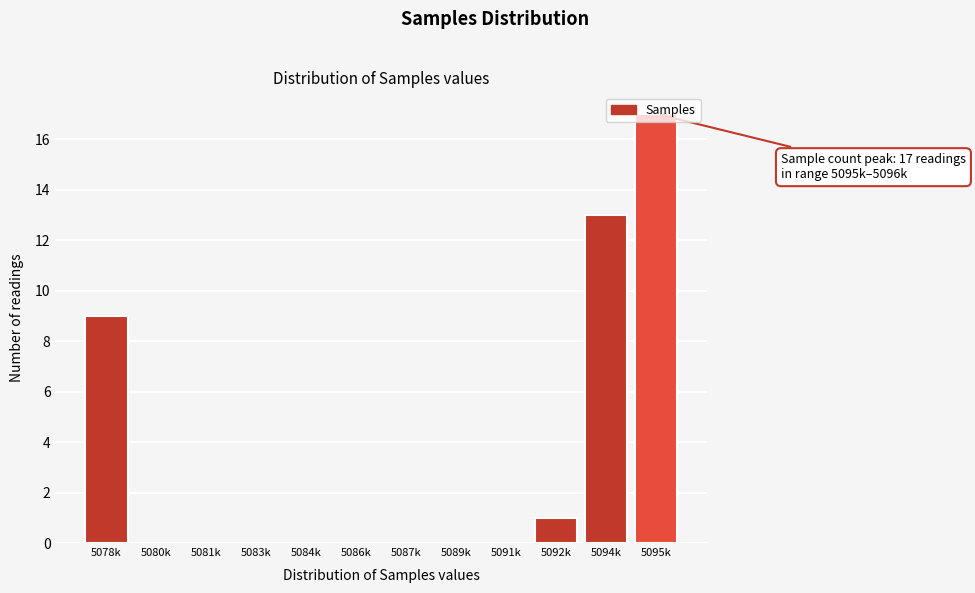

The chart shows a value of 0 at 5087k. True or false?

True